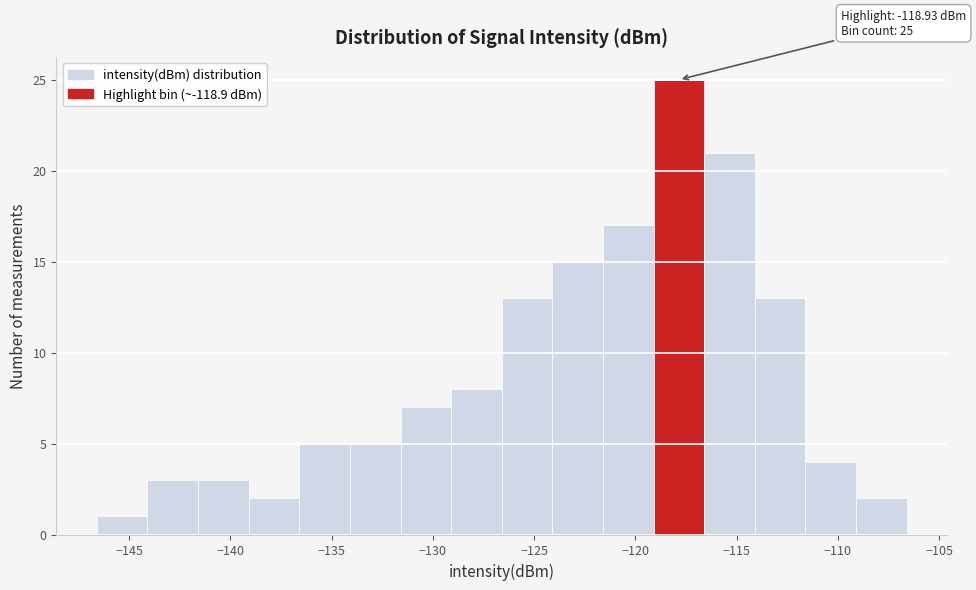

Over which range of the x-axis is the bar tallest?

-119.1 to -116.6